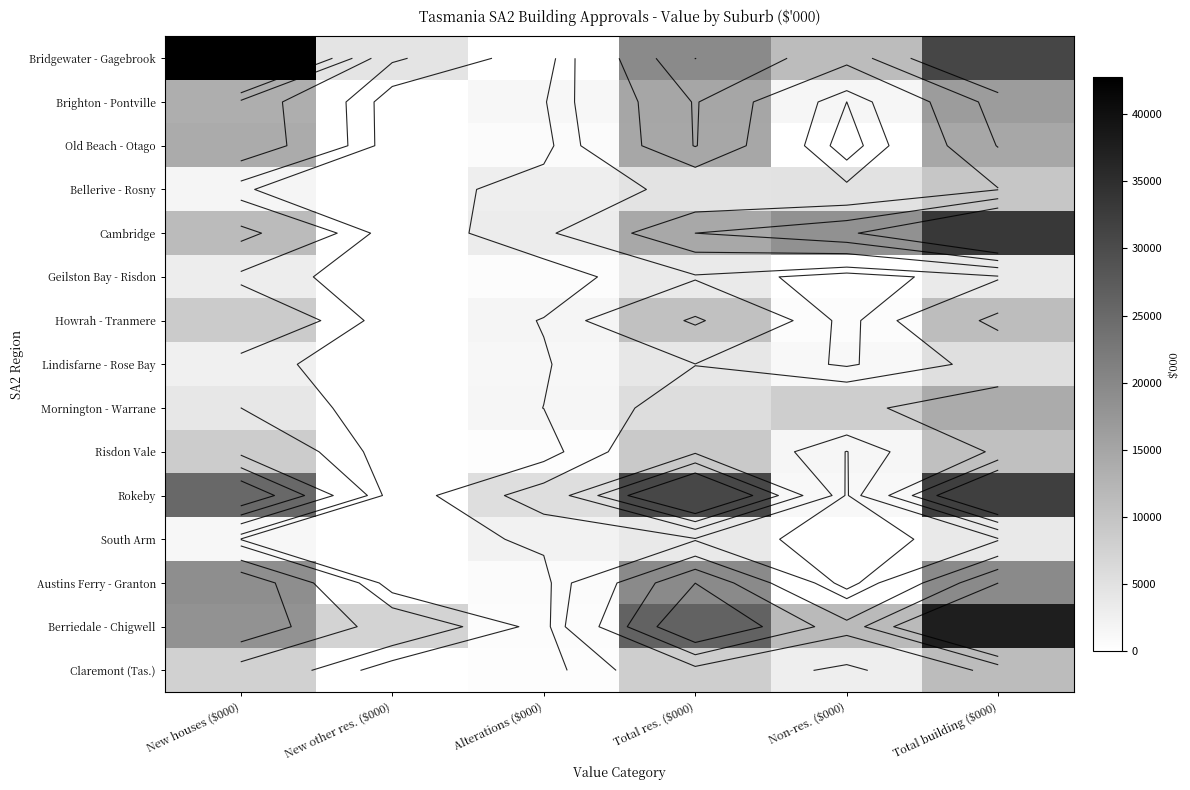

True or false: Rokeby has a value of 47259.0 at Total res. ($000).

False